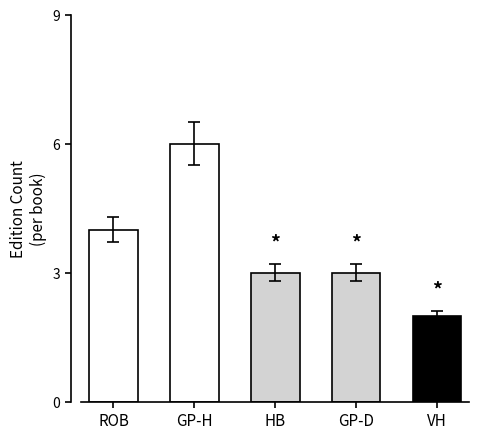

Rank the categories by value from lowest to highest.

Virginia Hamilton, Holly Black, Gary Paulsen (Dogsong), Robert C. O'Brien, Gary Paulsen (Hatchet)